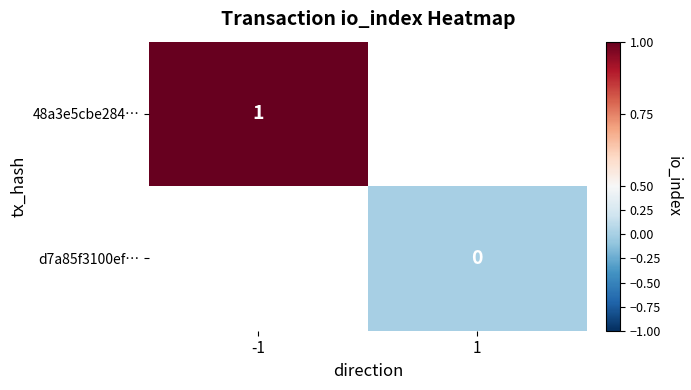

The value of 48a3e5cbe284… at -1 is 1. True or false?

True